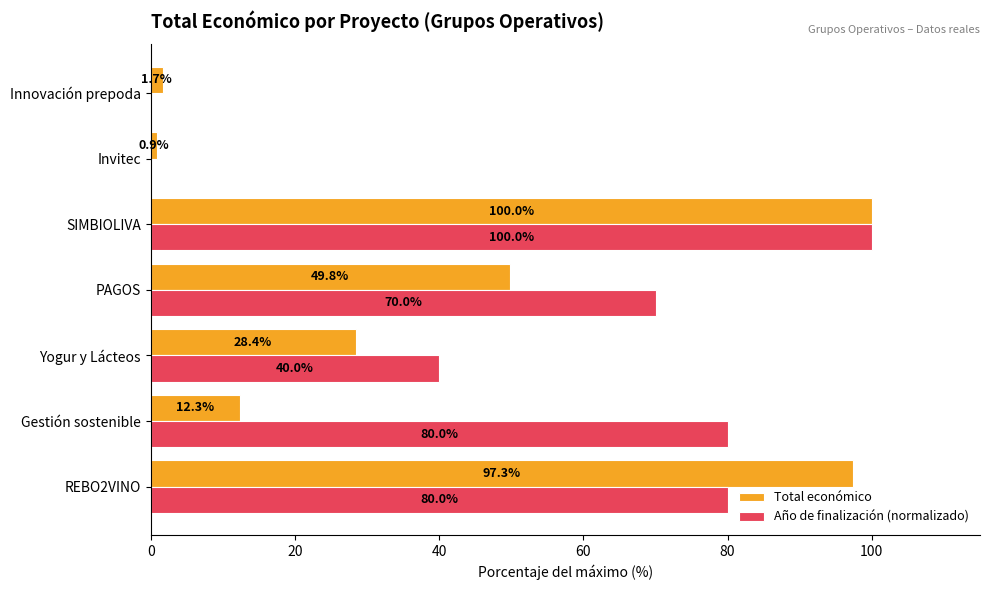

What is the sum of all Total económico values?

290.5